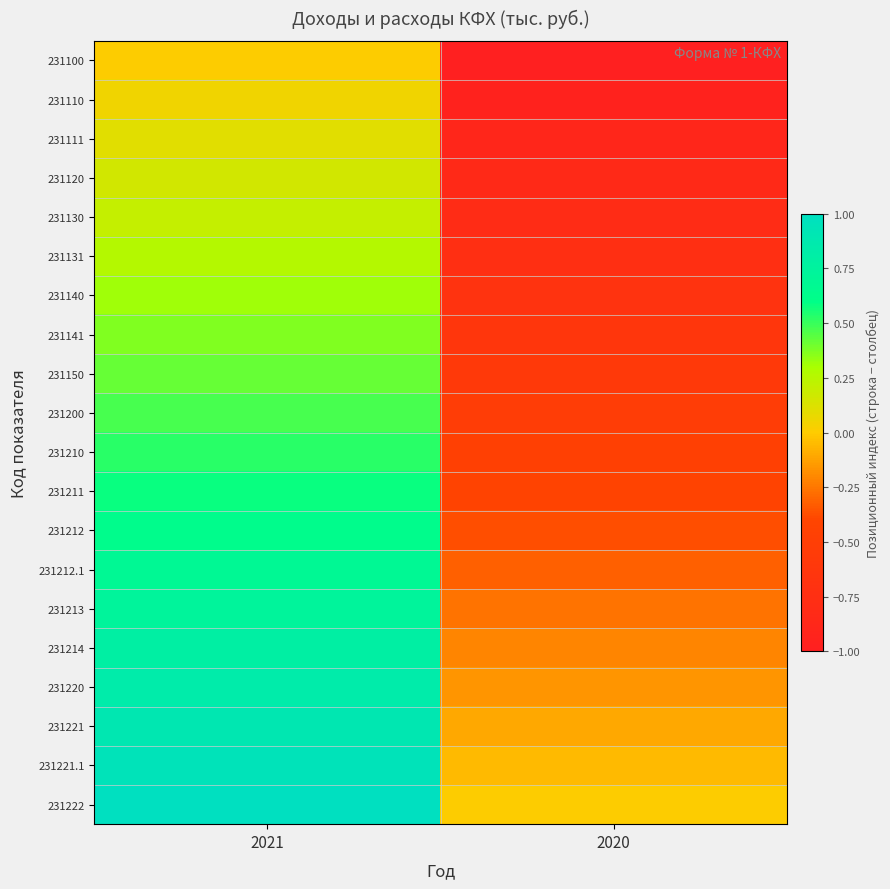

At 2021, list the series in order from smallest to largest.

231100, 231110, 231111, 231120, 231130, 231131, 231140, 231141, 231150, 231200, 231210, 231211, 231212, 231212.1, 231213, 231214, 231220, 231221, 231221.1, 231222